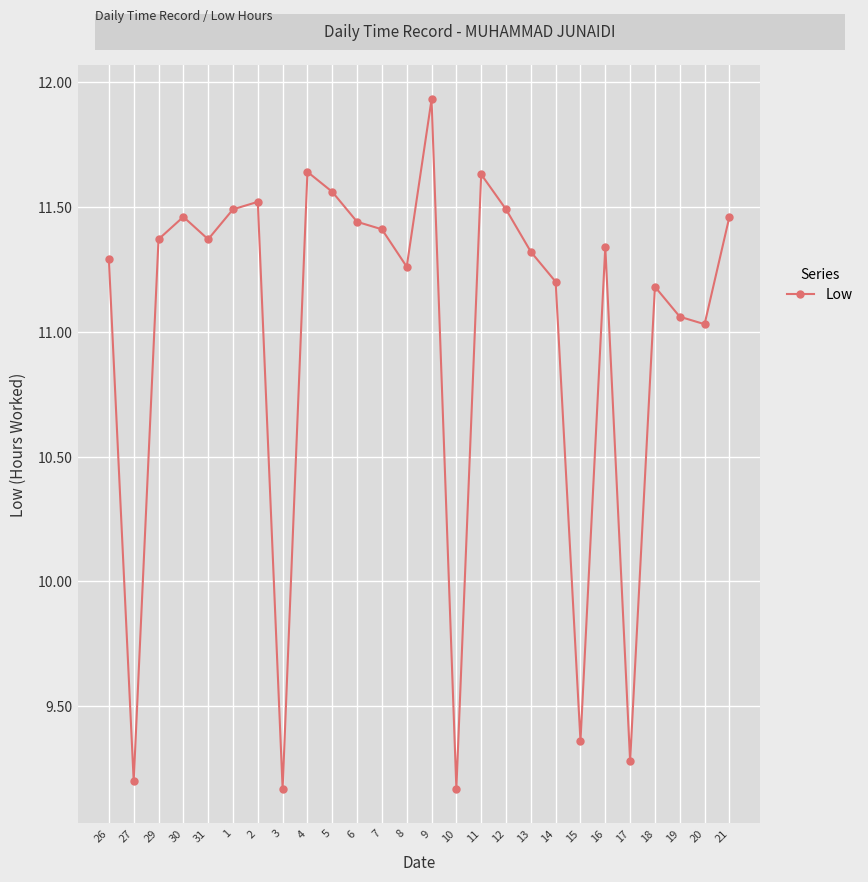

Which has a higher value, 27 or 6?

6